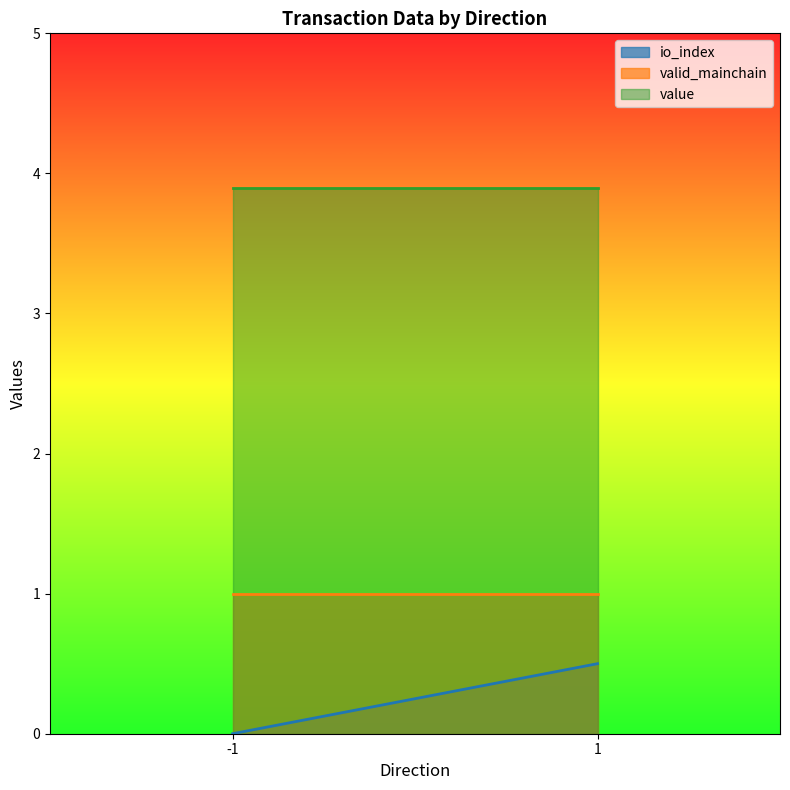

At how many categories does at least one series exceed 0?

2